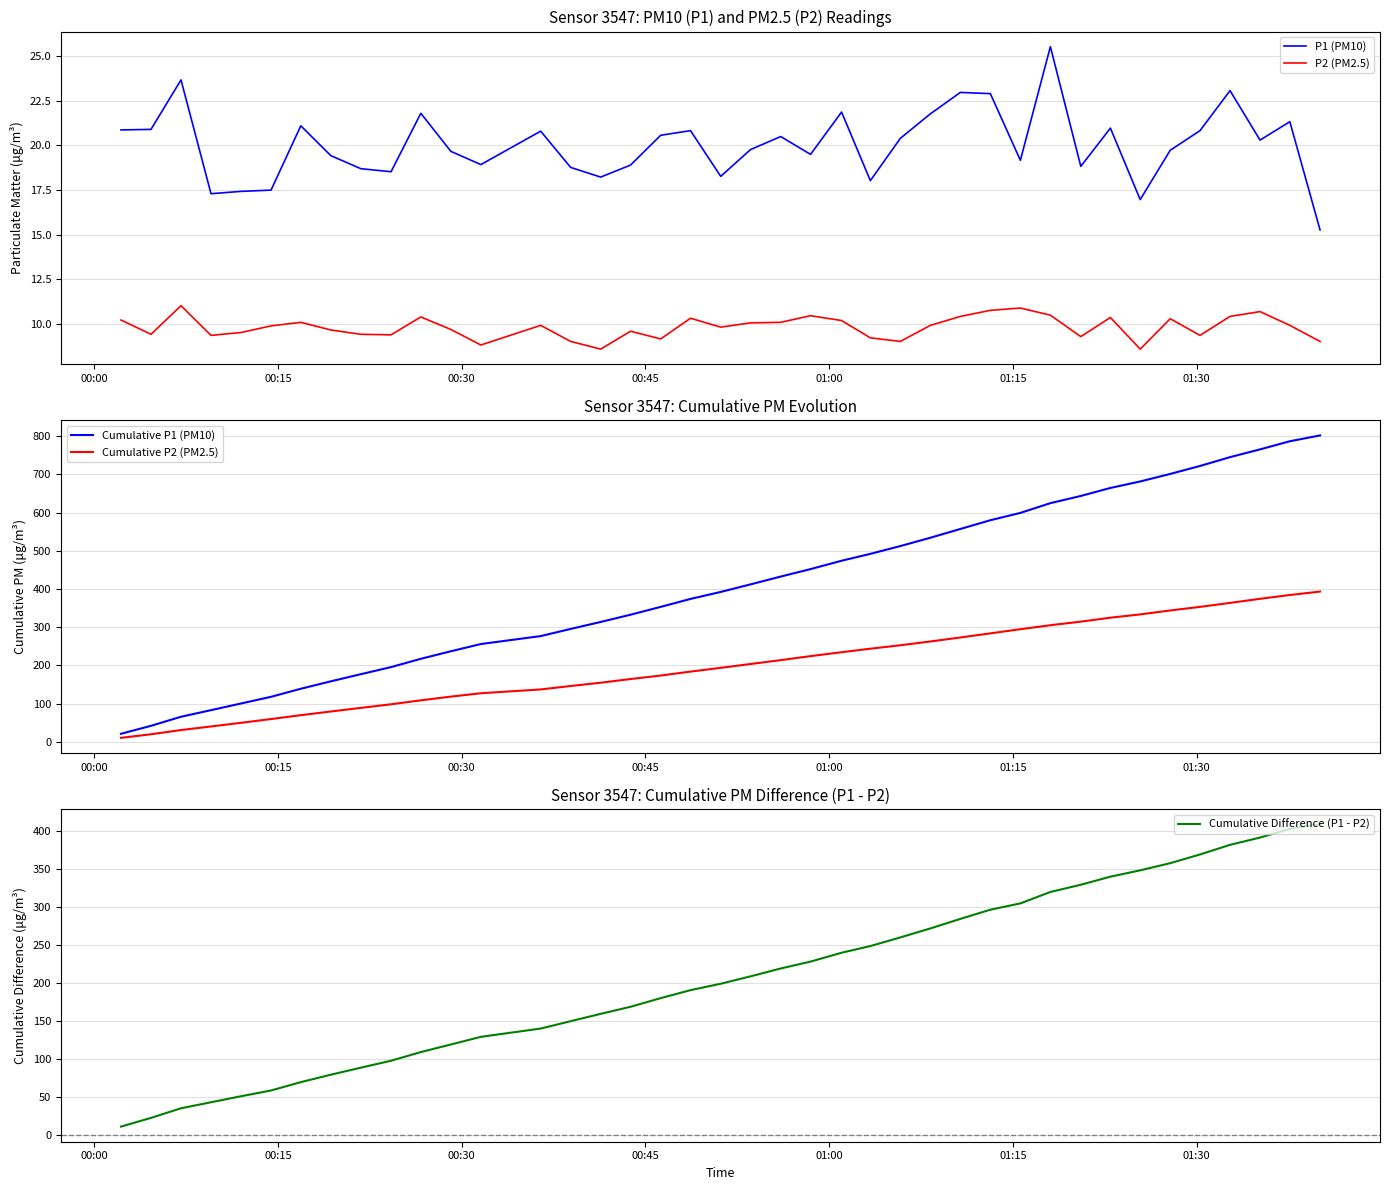

What is the difference between the second highest and minimum values in the Cumulative Difference (P1 - P2) series?

391.9